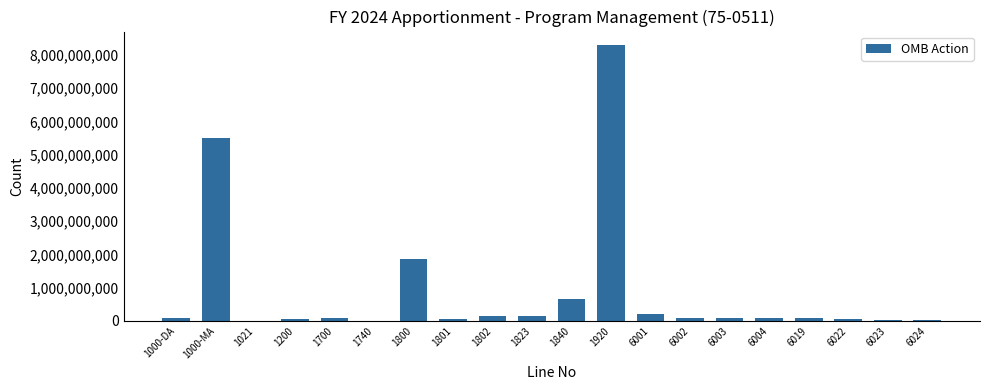

What is the maximum value shown in the chart?

8289630738